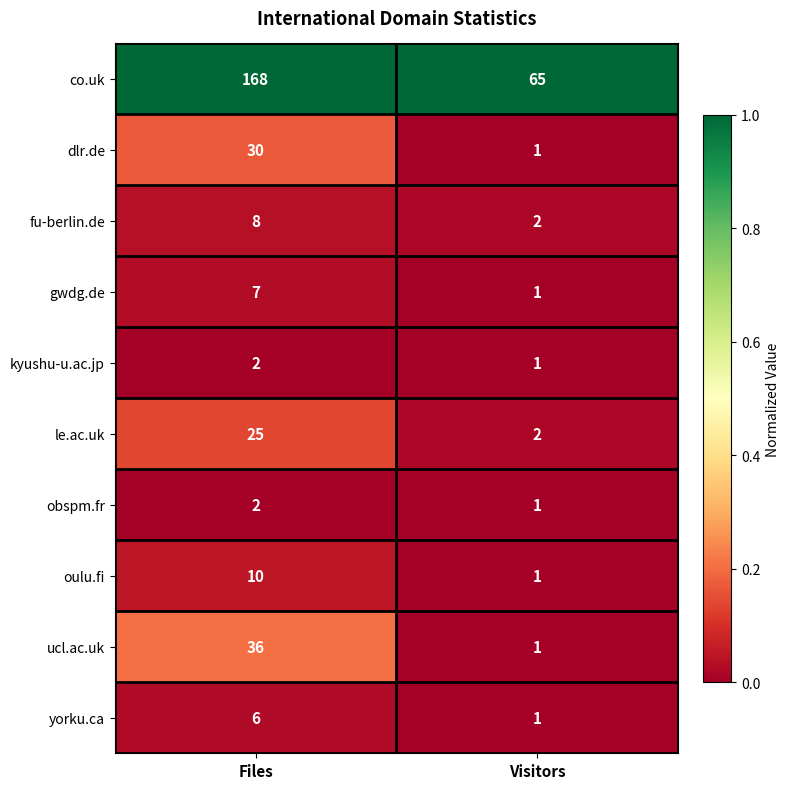

How many data points does each series have?

2